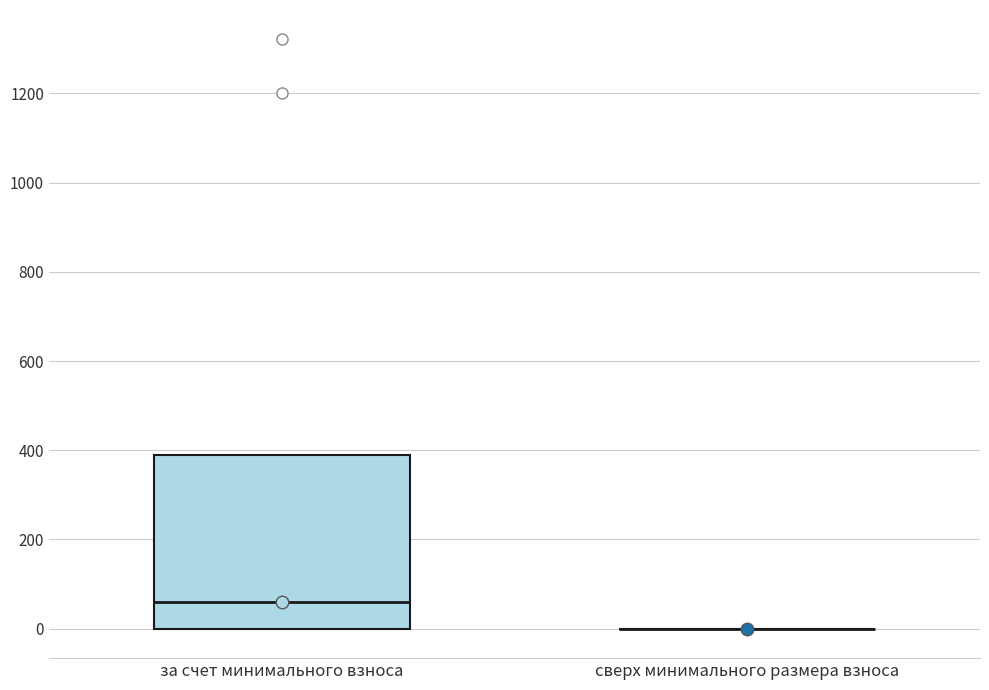

Comparing the boxes themselves (not the whiskers), which one is the tallest?

за счет минимального взноса